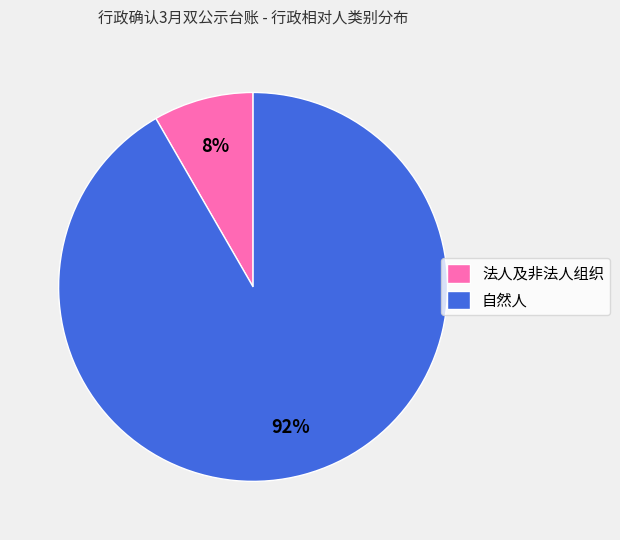

Does 法人及非法人组织 represent more than half of the total?

No